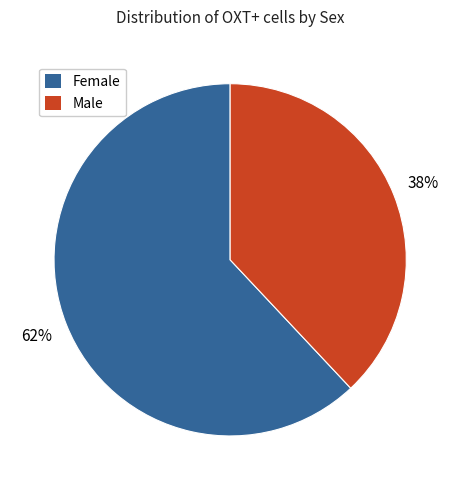

To the nearest percent, what is the average slice percentage?

50%